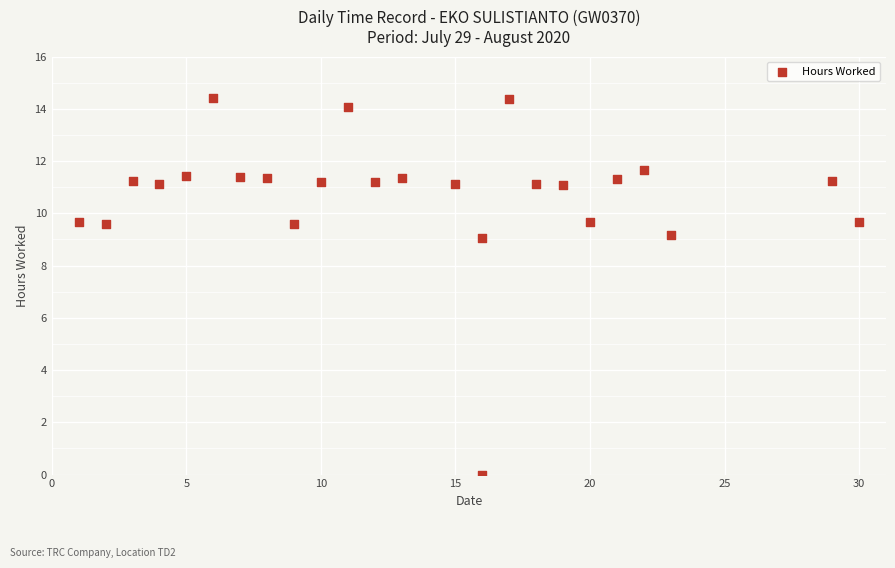

What is the range of X values (max minus min)?

29.0